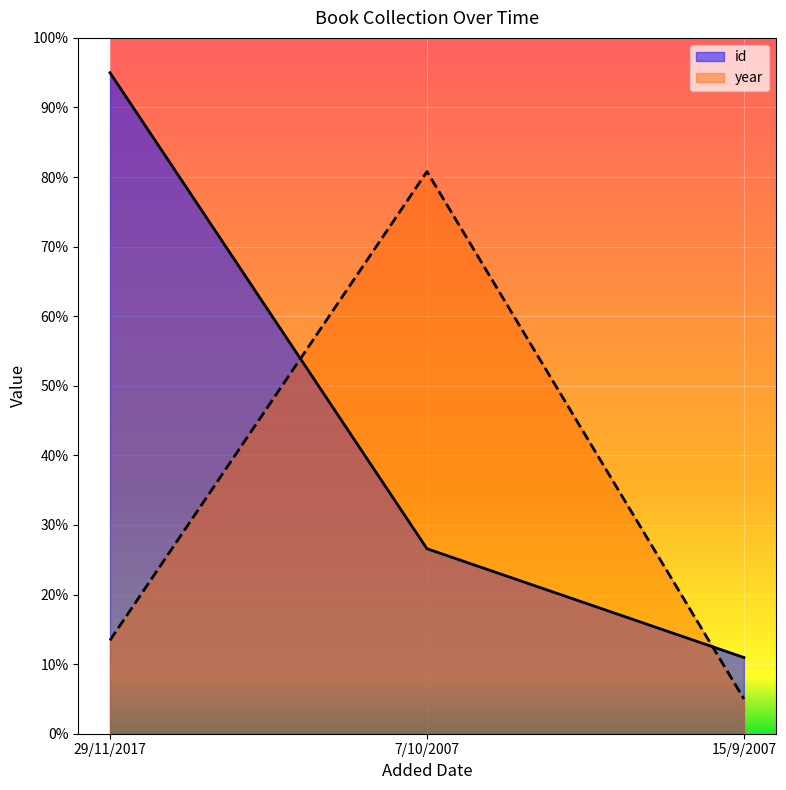

Which series changed the most between 29/11/2017 and 15/9/2007?

id